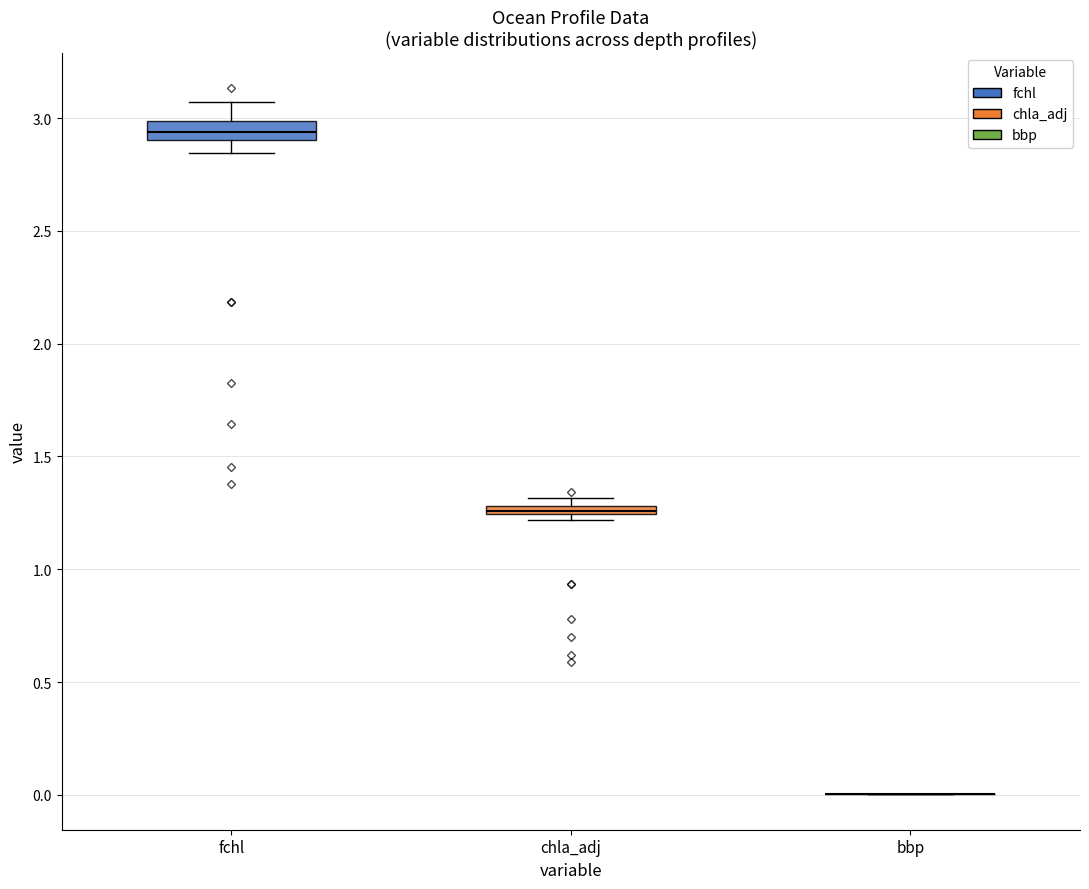

Where is the upper edge of the box for chla_adj on the y-axis? The values are not printed on the chart, so give them approximately, as read against the axis.

1.30